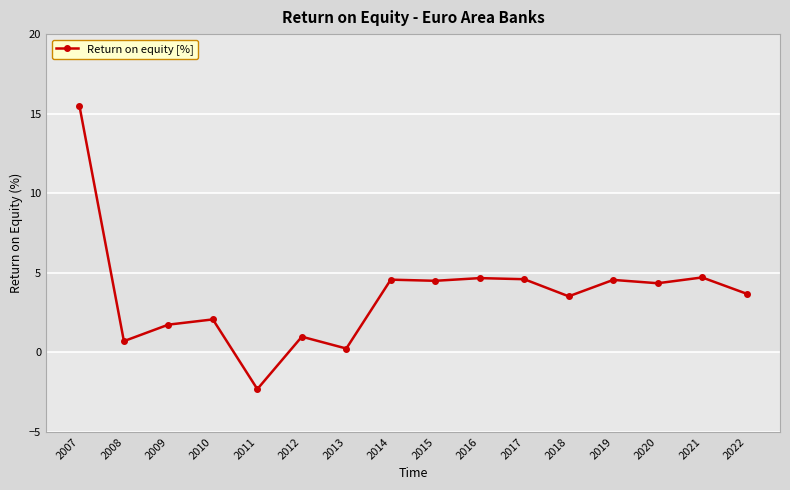

True or false: the data has more than 1 interior local peaks.

True